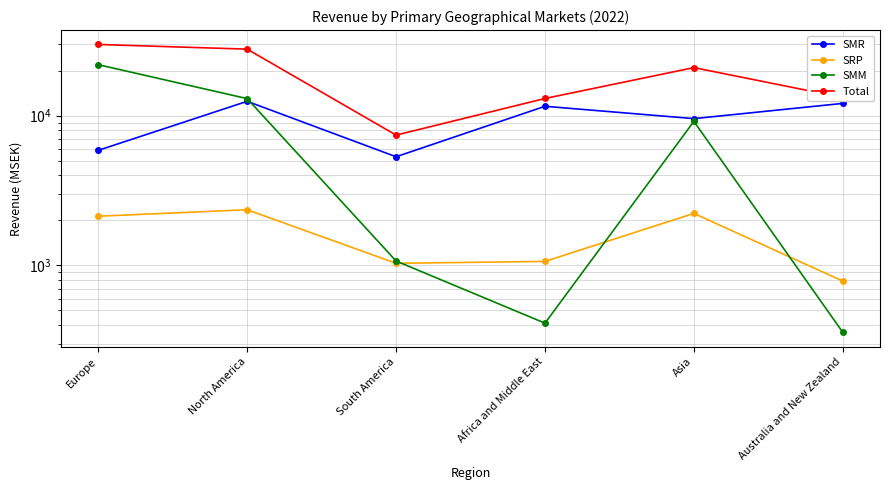

What is the approximate value of SRP at North America, to the nearest 50?

2350